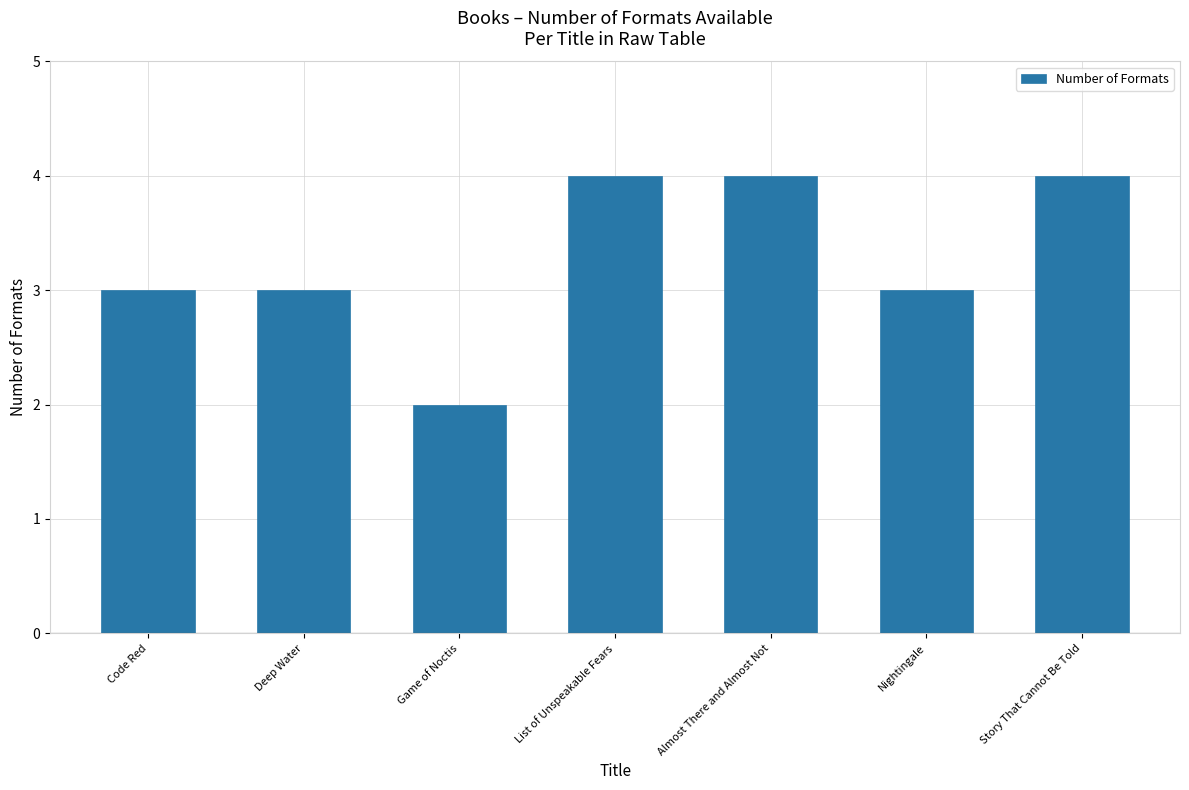

What is the difference between the maximum and minimum values?

2